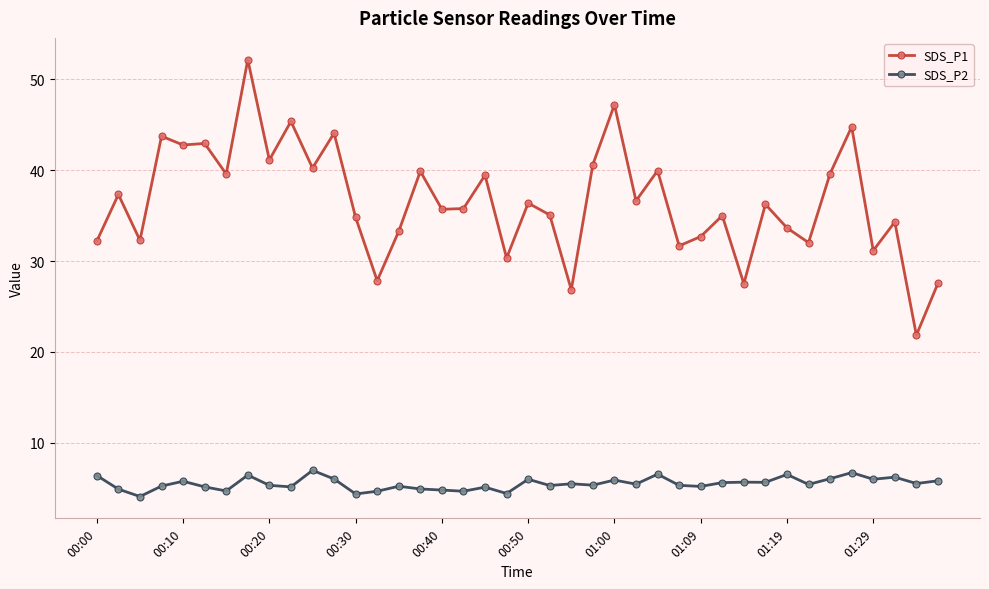

True or false: SDS_P1 has more than 2 interior local peaks.

True